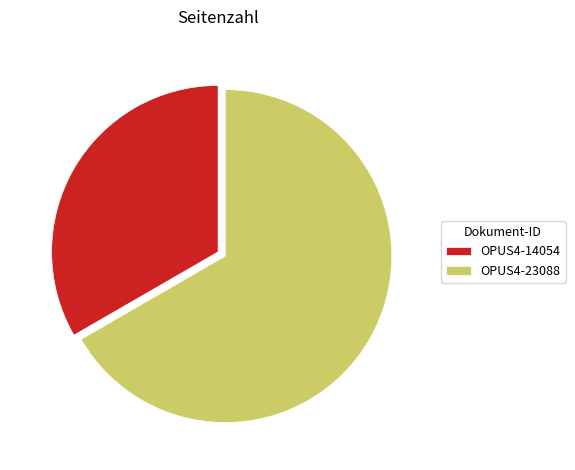

Which category accounts for the majority?

OPUS4-23088